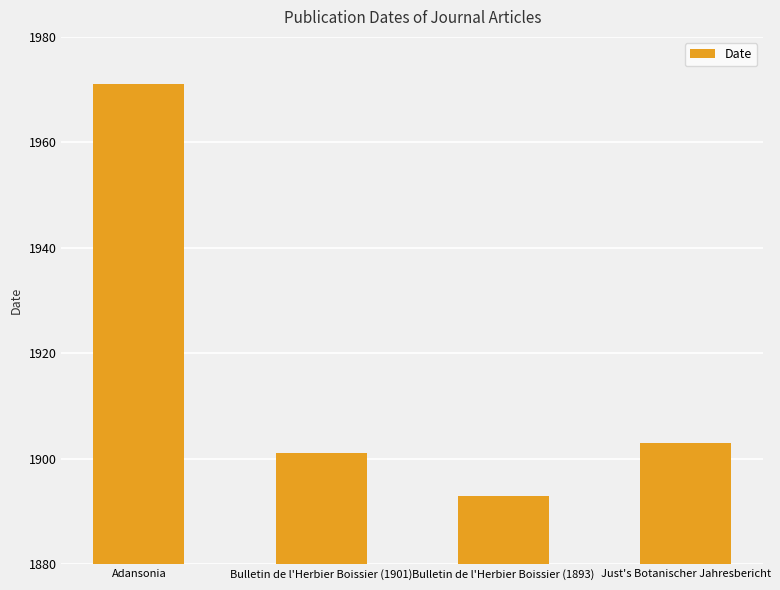

What is the value of the 4th bar from the left?

1903